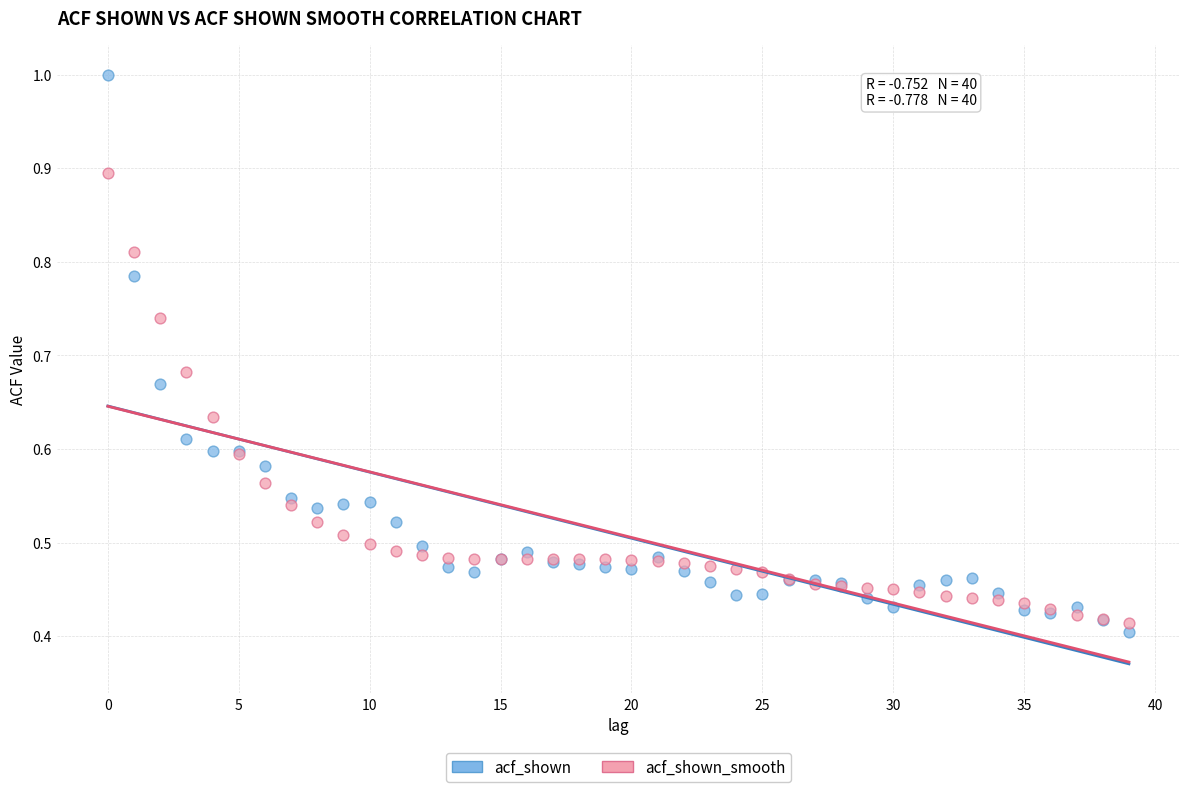

Which series has the largest Y range (max minus min)?

acf_shown